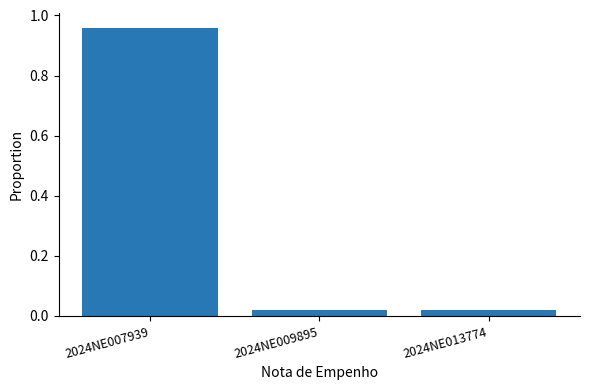

What is the difference between the maximum and minimum values?

0.9